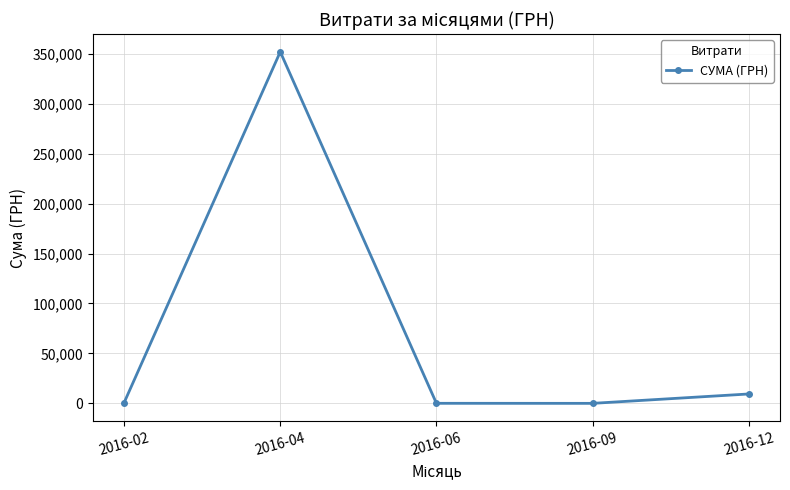

What is the value of the 2nd point from the left?

351798.3